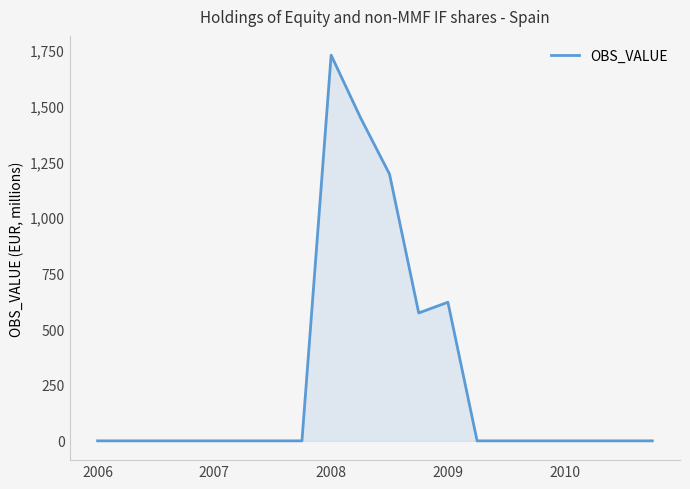

What is the maximum value shown in the chart?

1725